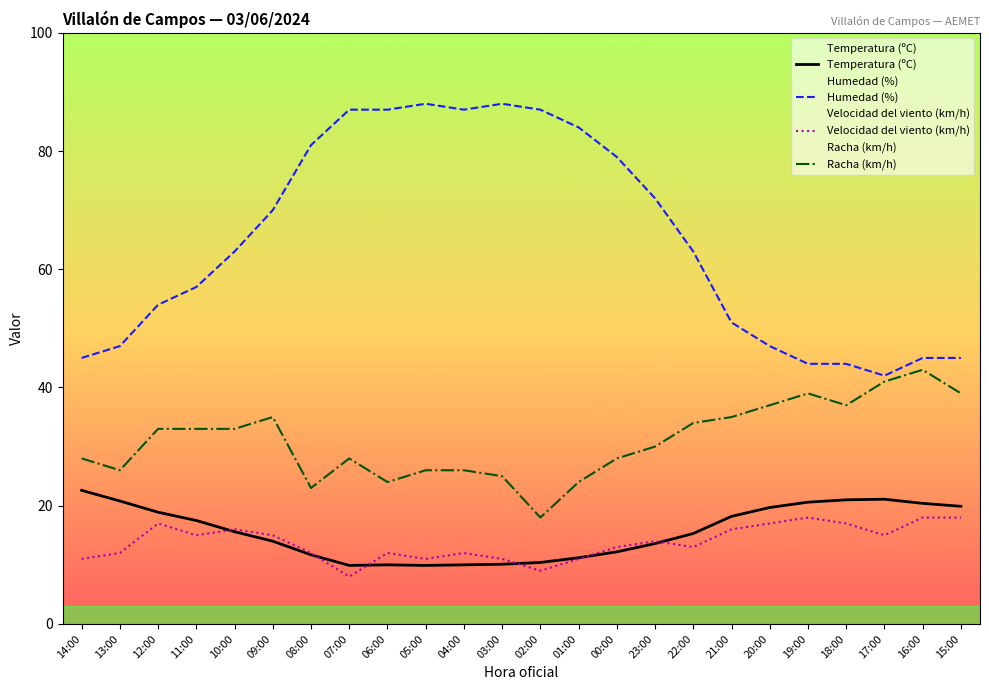

Where is Racha (km/h) nearest to the value 30?

23:00